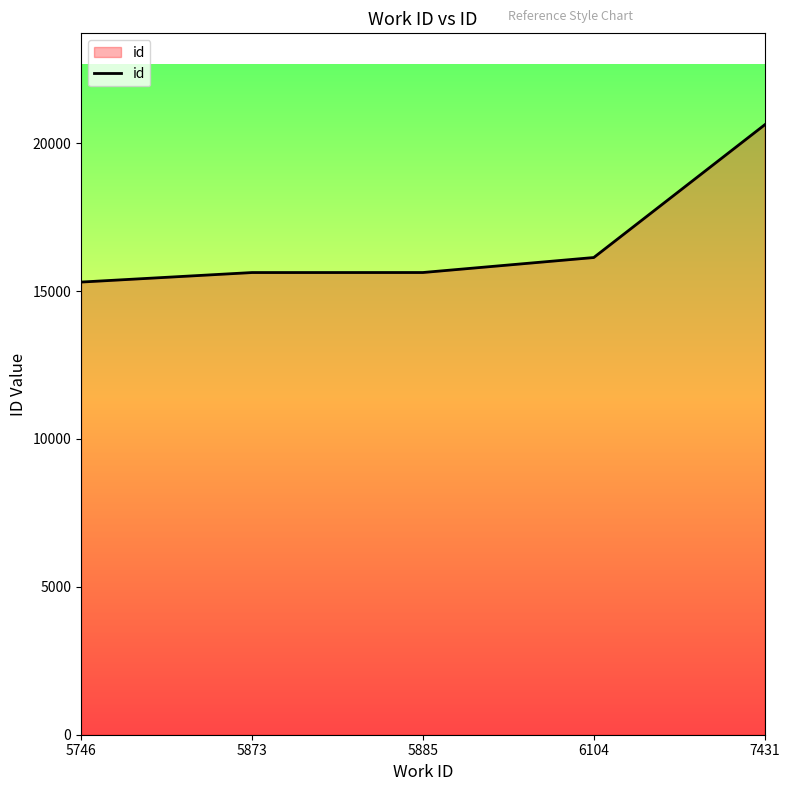

The chart shows a value of 20622 at 7431. True or false?

True